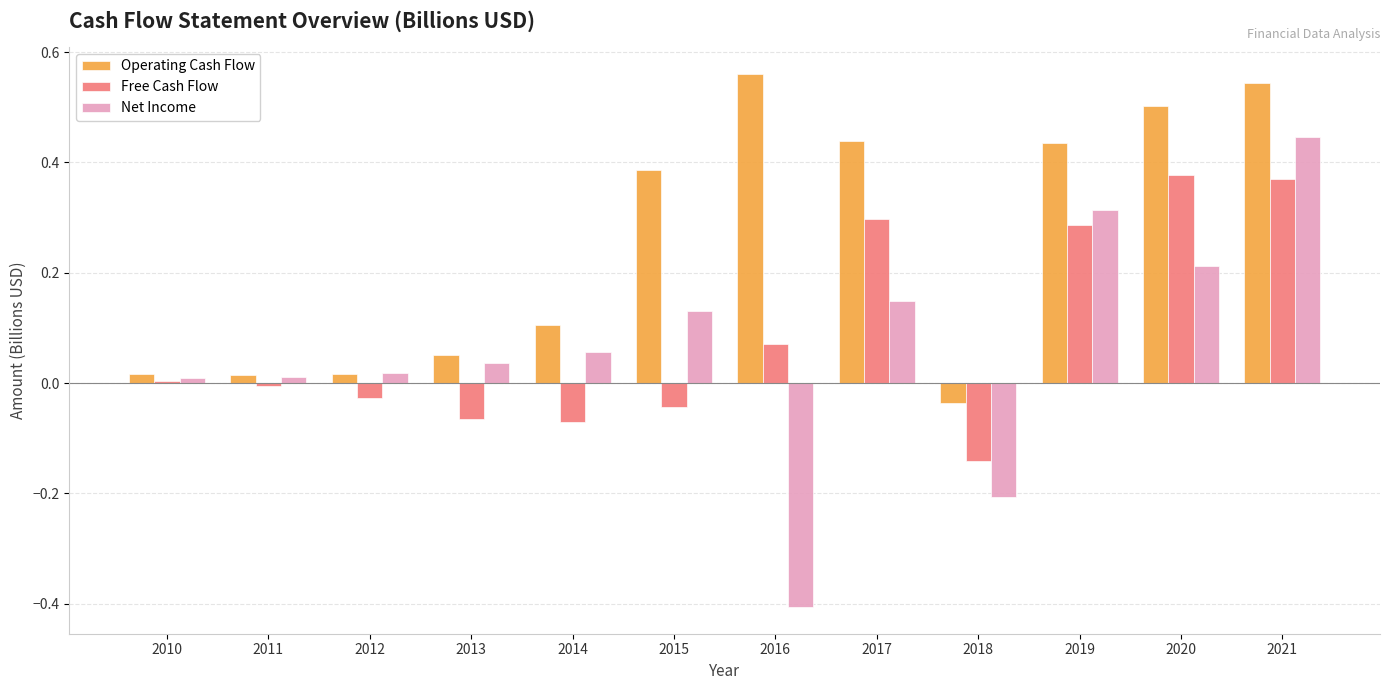

Are the bars horizontal?

No